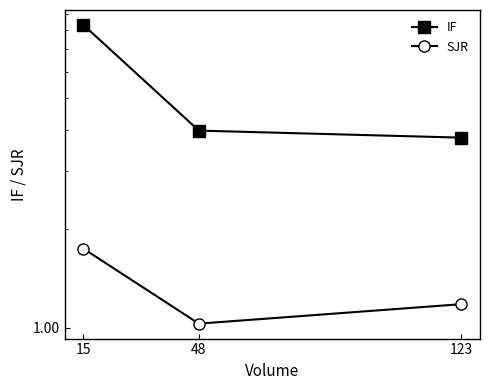

Reading left to right, list all the values displayed in this chart.

IF: 15=8.3	48=4.0	123=3.8
SJR: 15=1.7	48=1.0	123=1.2